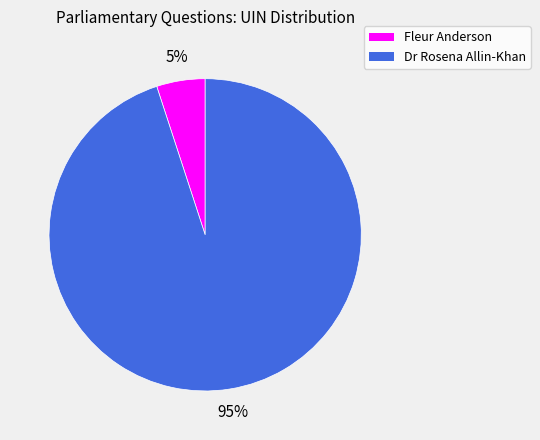

To the nearest percent, what is the difference between the largest and smallest slice percentages?

90%